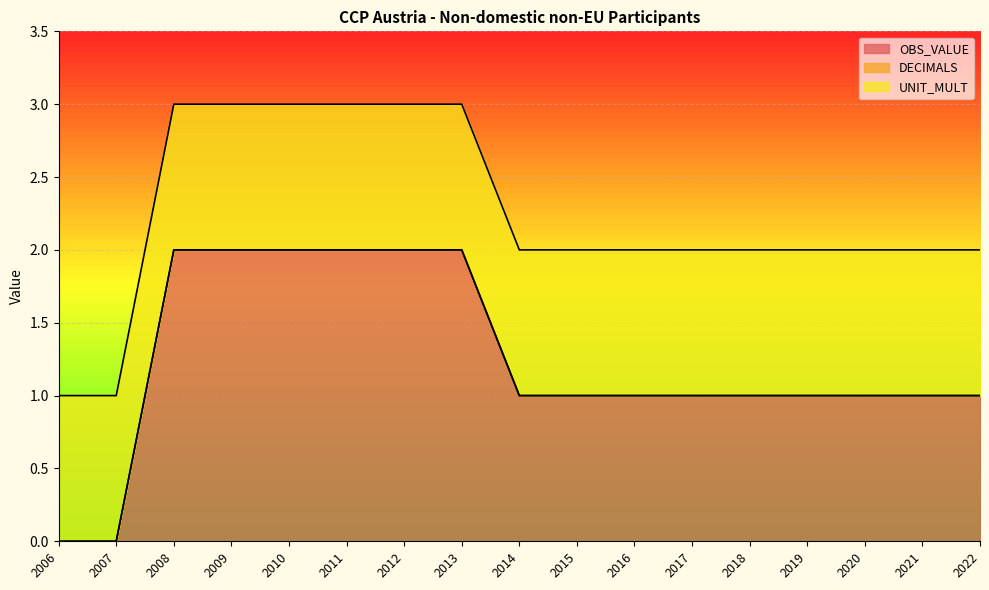

Reading left to right, list all the values displayed in this chart.

OBS_VALUE: 0	0	2	2	2	2	2	2	1	1	1	1	1	1	1	1	1
DECIMALS: 0	0	0	0	0	0	0	0	0	0	0	0	0	0	0	0	0
UNIT_MULT: 1	1	1	1	1	1	1	1	1	1	1	1	1	1	1	1	1